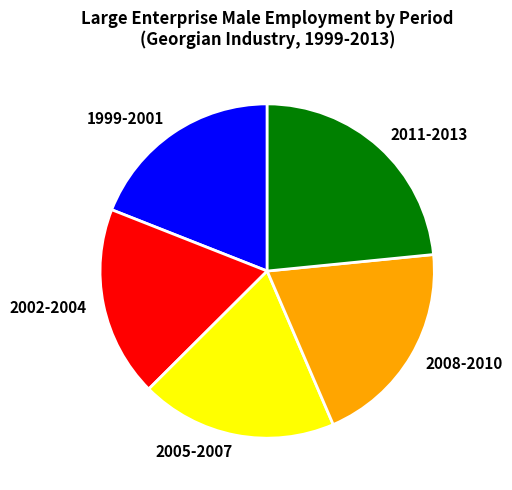

True or false: 2011-2013 accounts for 23% of the total.

True